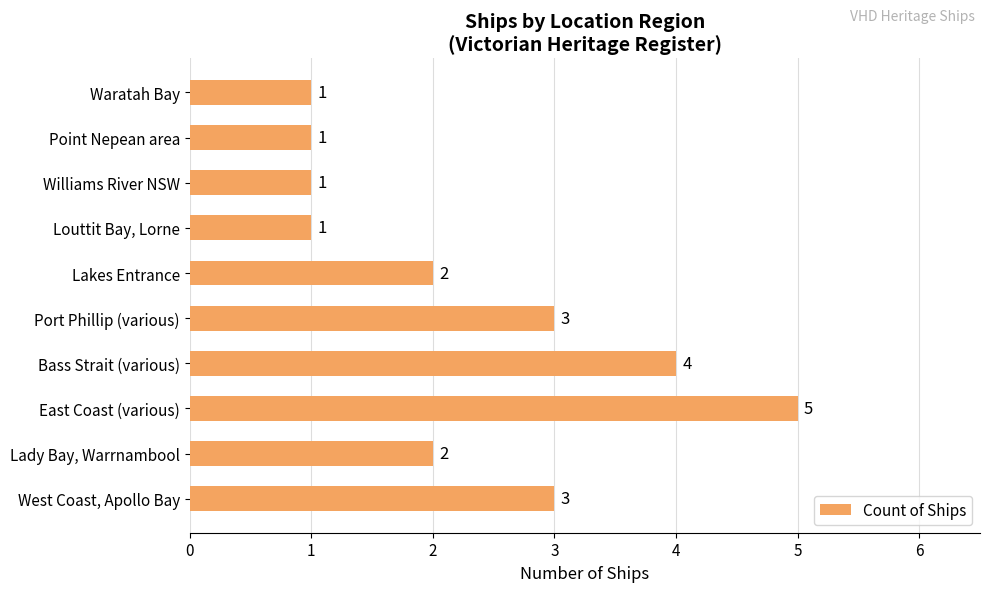

Count the values in the range 1 to 3.

8